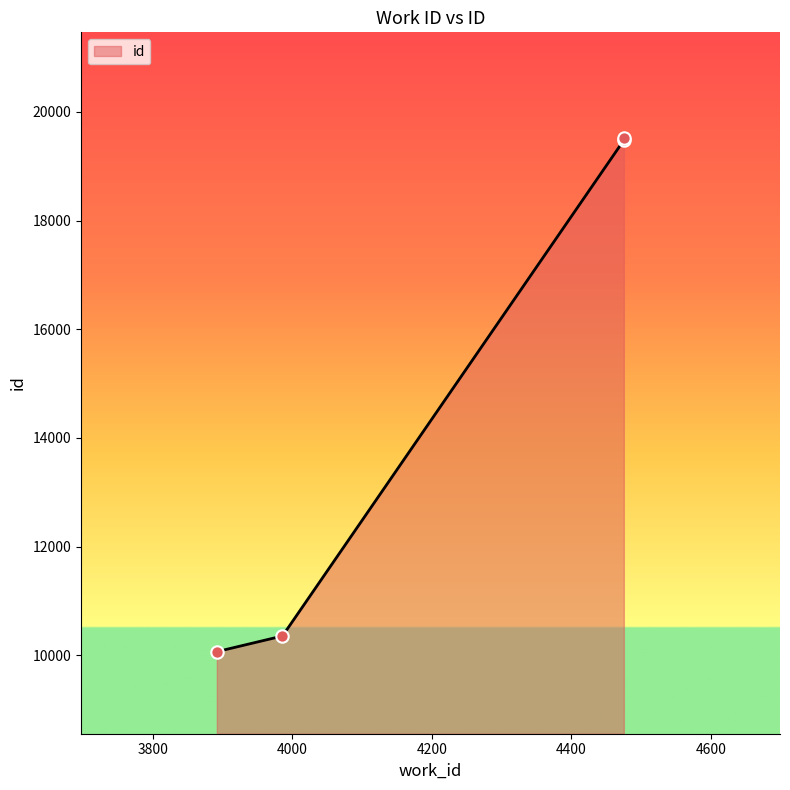

What is the ratio of the value at 3986 to the value at 3892?

1.0